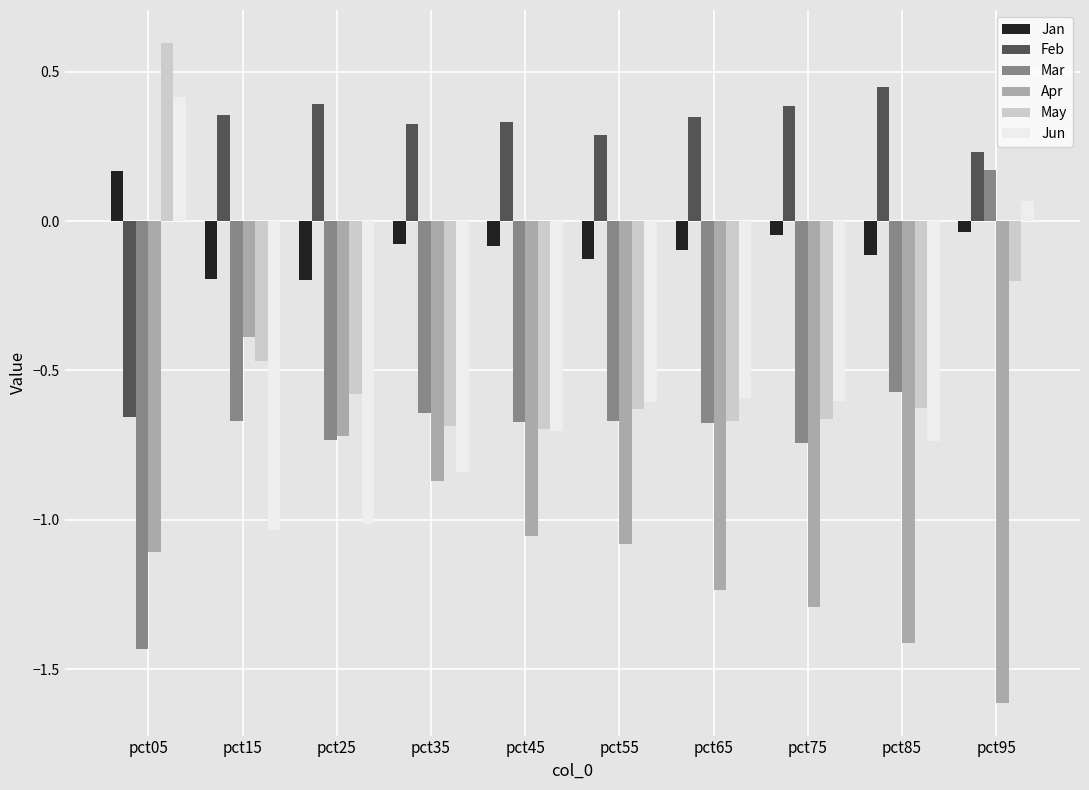

At how many categories does at least one series exceed 0?

10